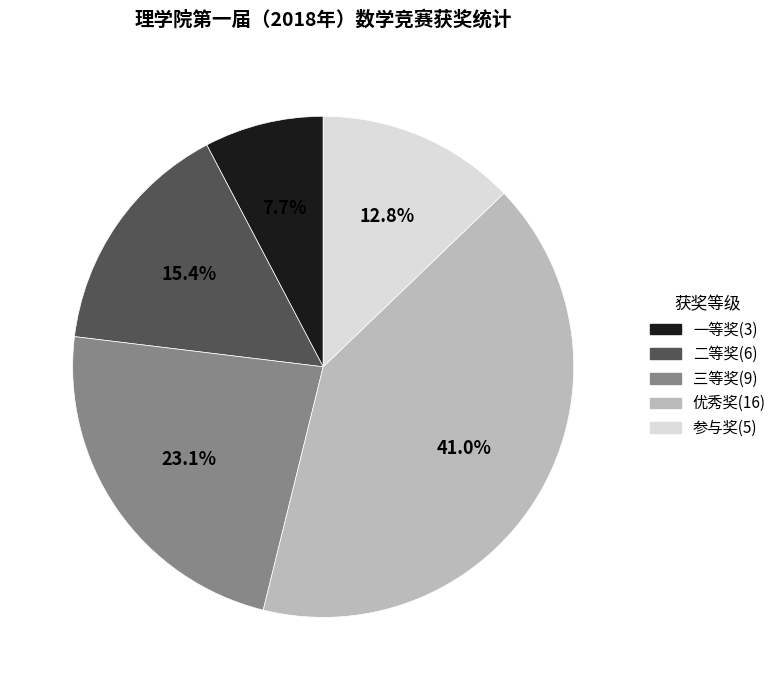

True or false: 二等奖 accounts for 27% of the total.

False